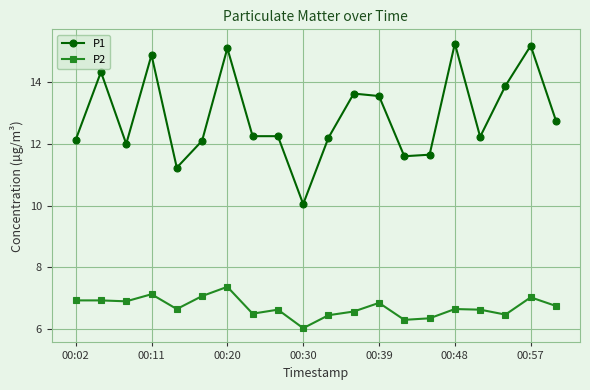

What is the lowest value of the P2 series?

6.0